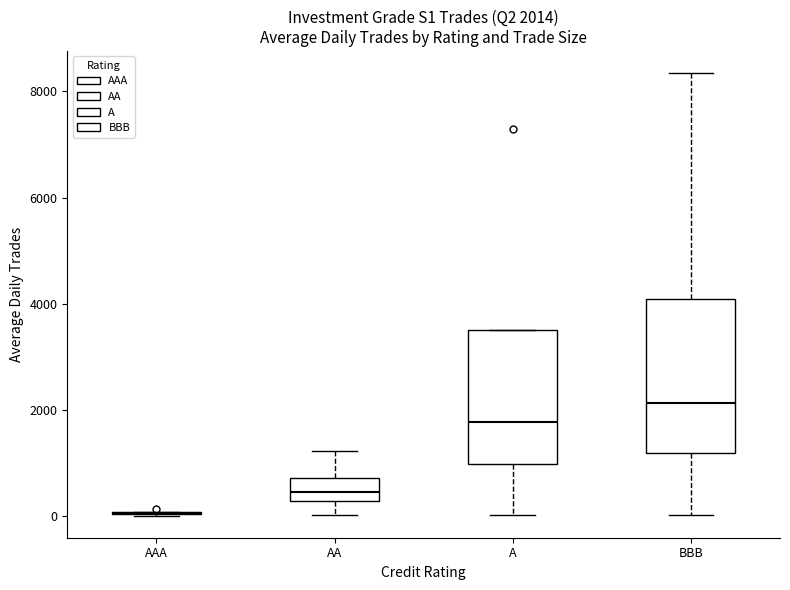

Which box is the tallest, from its lower edge to its upper edge?

BBB